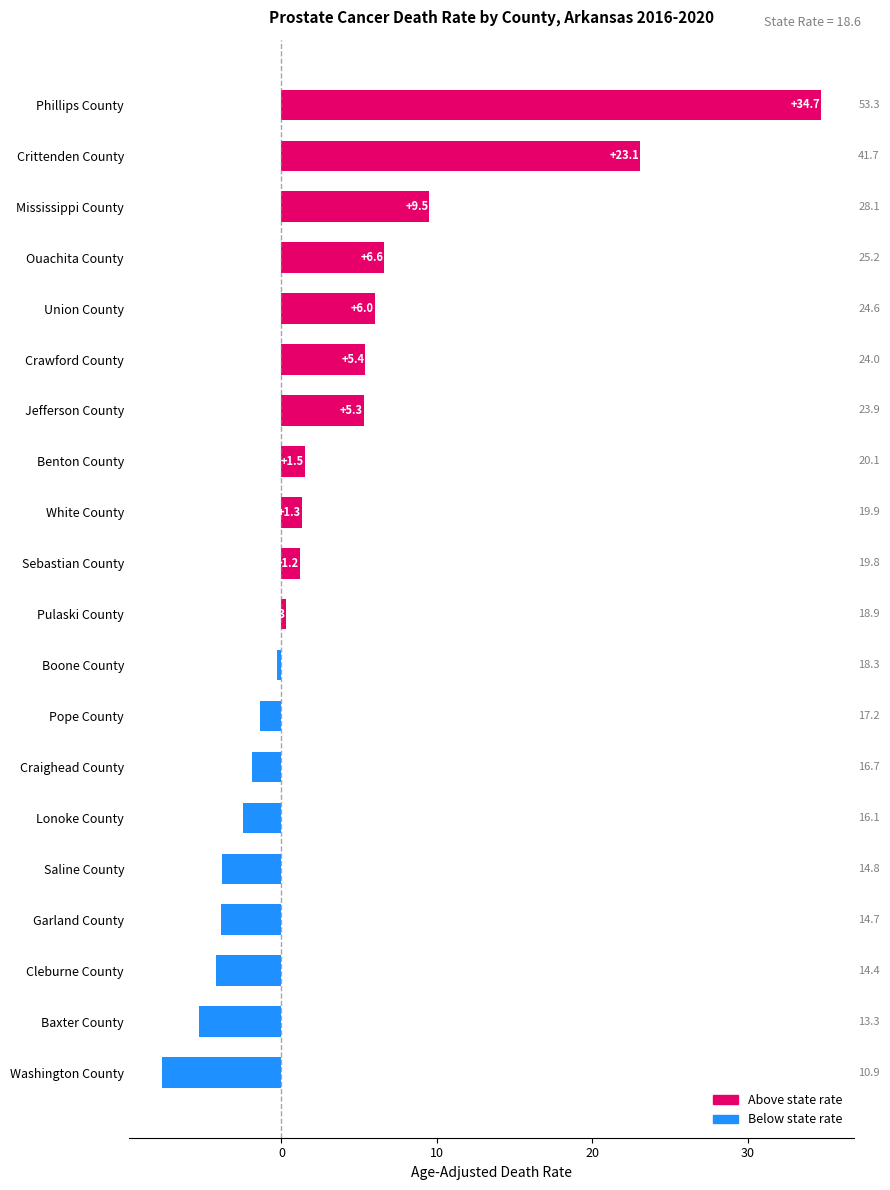

True or false: the data shows 34.7 at Phillips County.

True